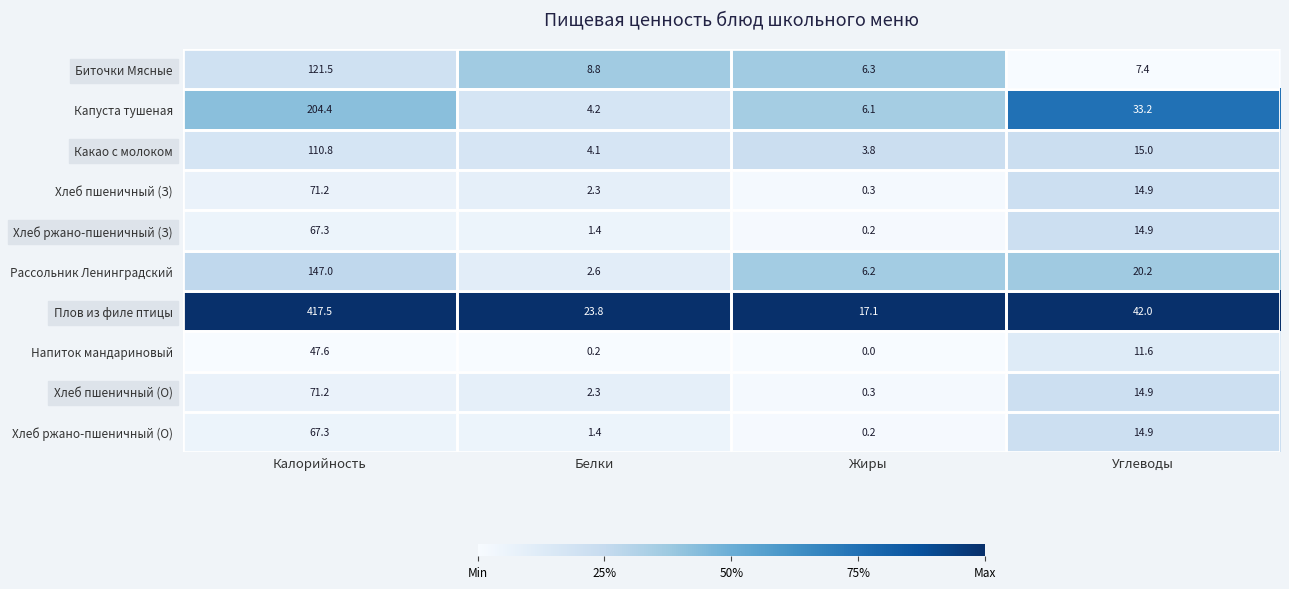

Which category has the highest value in the Хлеб ржано-пшеничный (З) series?

Калорийность